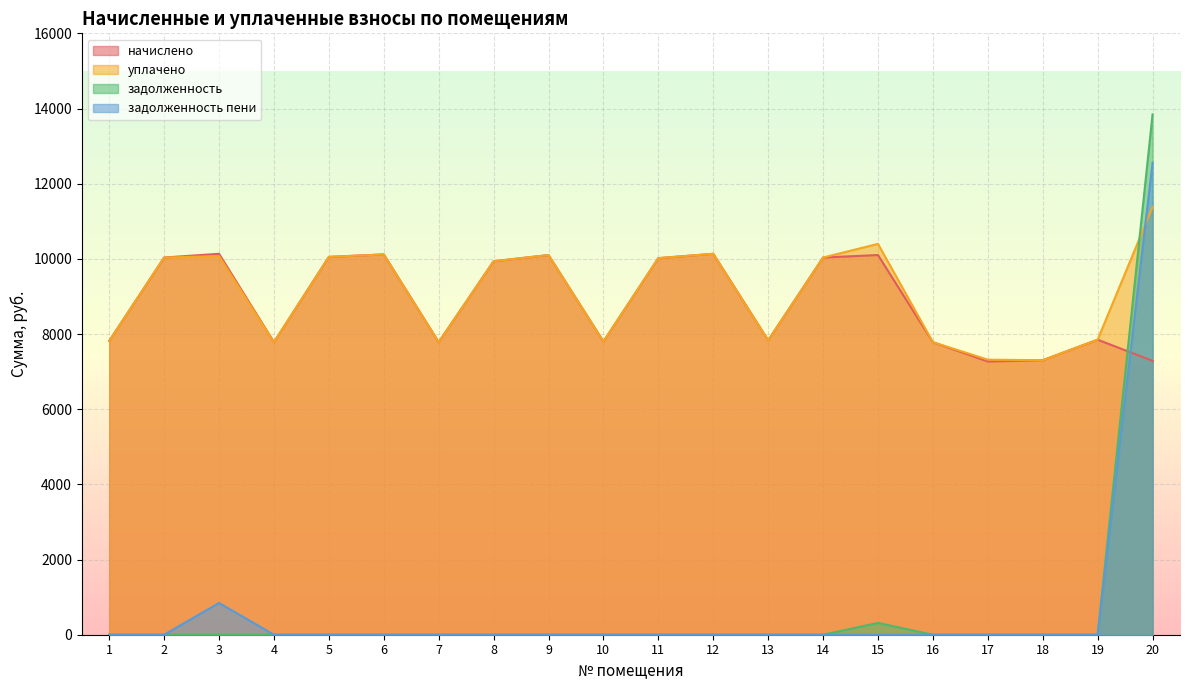

Which series has the largest total across all categories?

уплачено